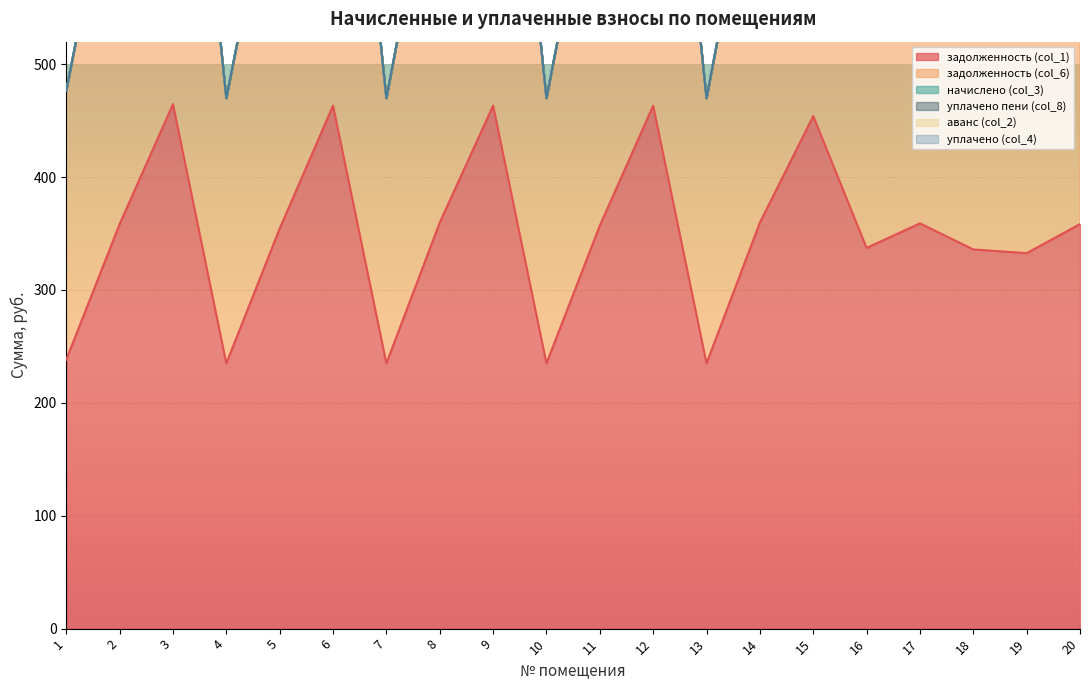

Does the chart display data point markers on the line(s)?

No